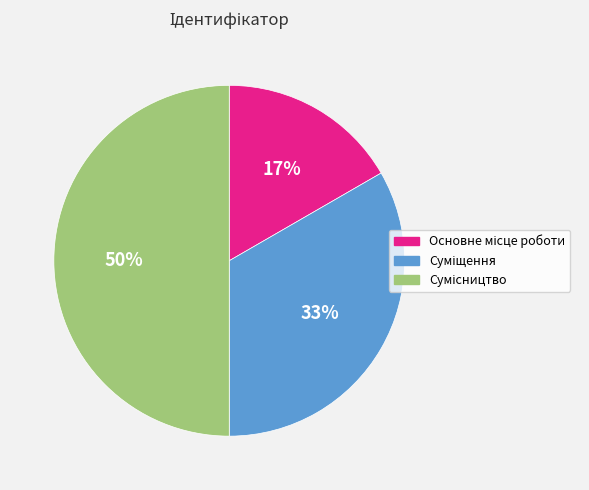

To the nearest percent, what is the average slice percentage?

33%